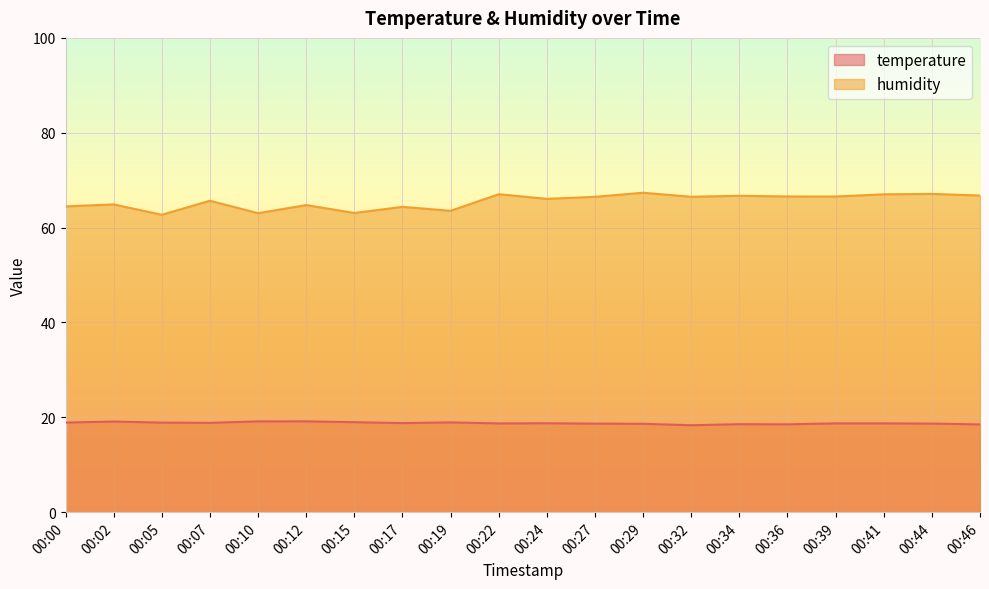

Is it true that humidity equals 26.4 at 00:12?

False